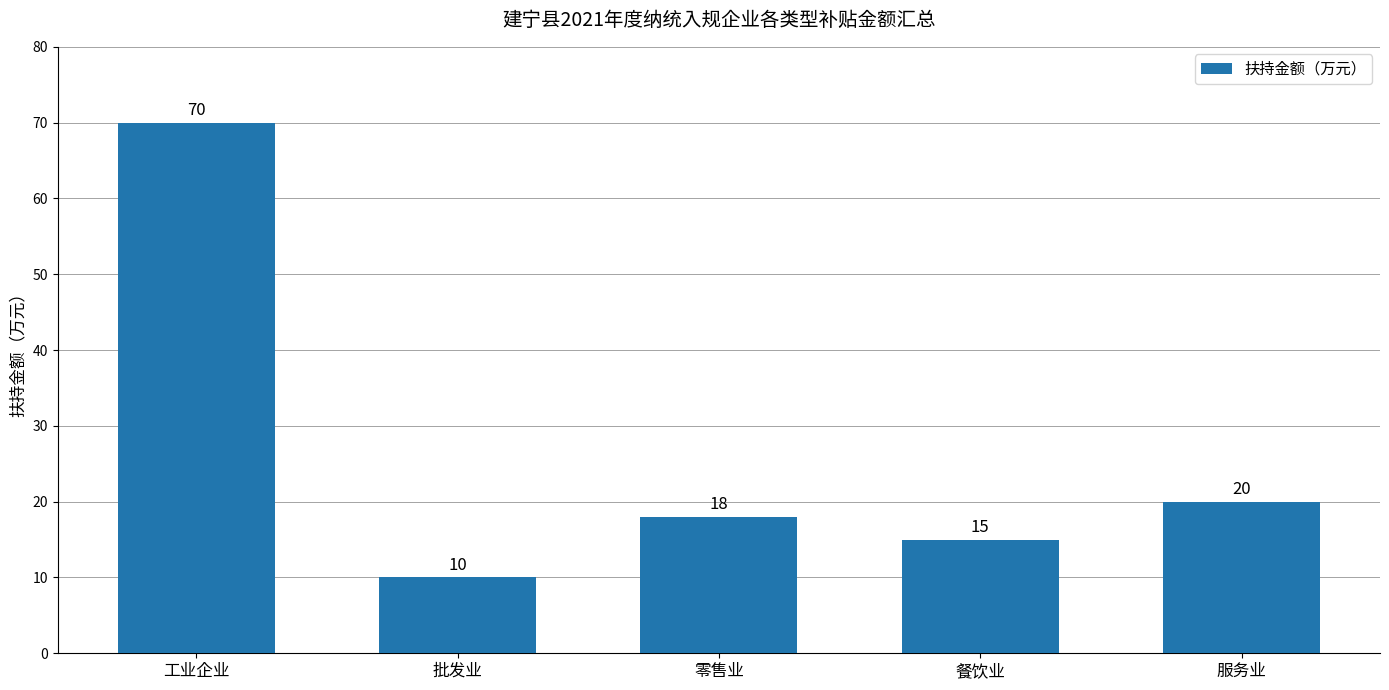

Reading left to right, extract all data points from this chart.

工业企业=70	批发业=10	零售业=18	餐饮业=15	服务业=20